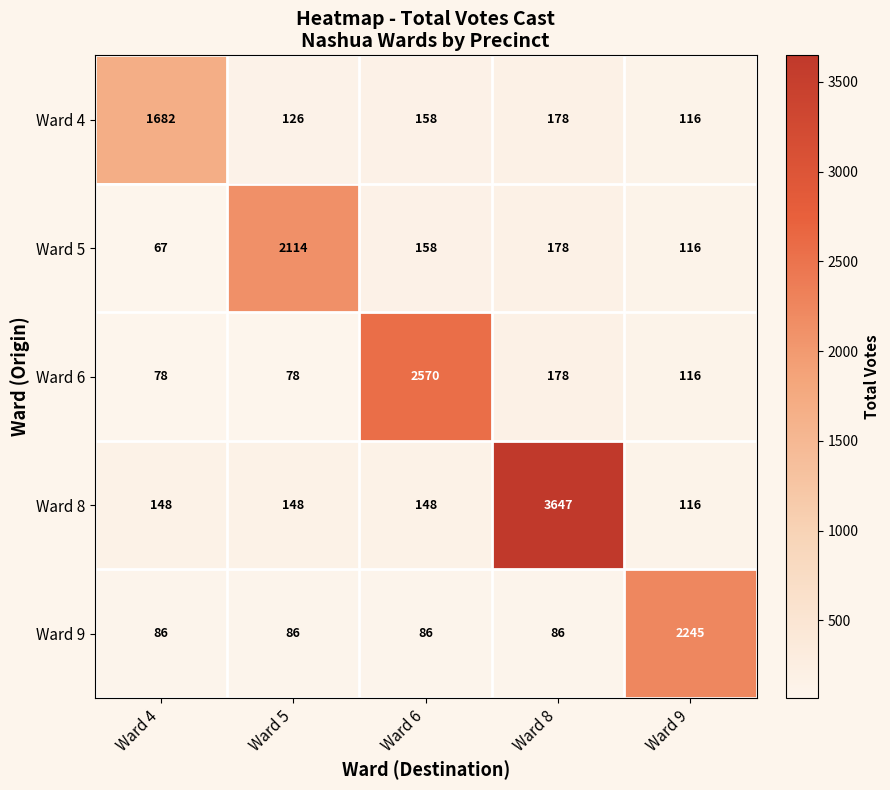

Which series changed the most between Ward 5 and Ward 6?

Ward 6